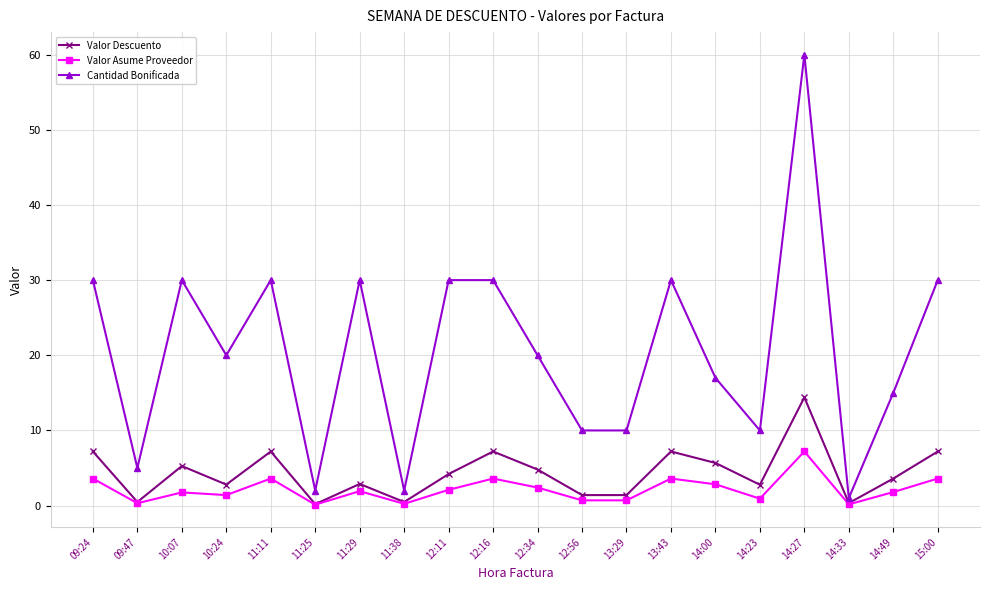

True or false: Cantidad Bonificada and Valor Descuento cross at least once.

False